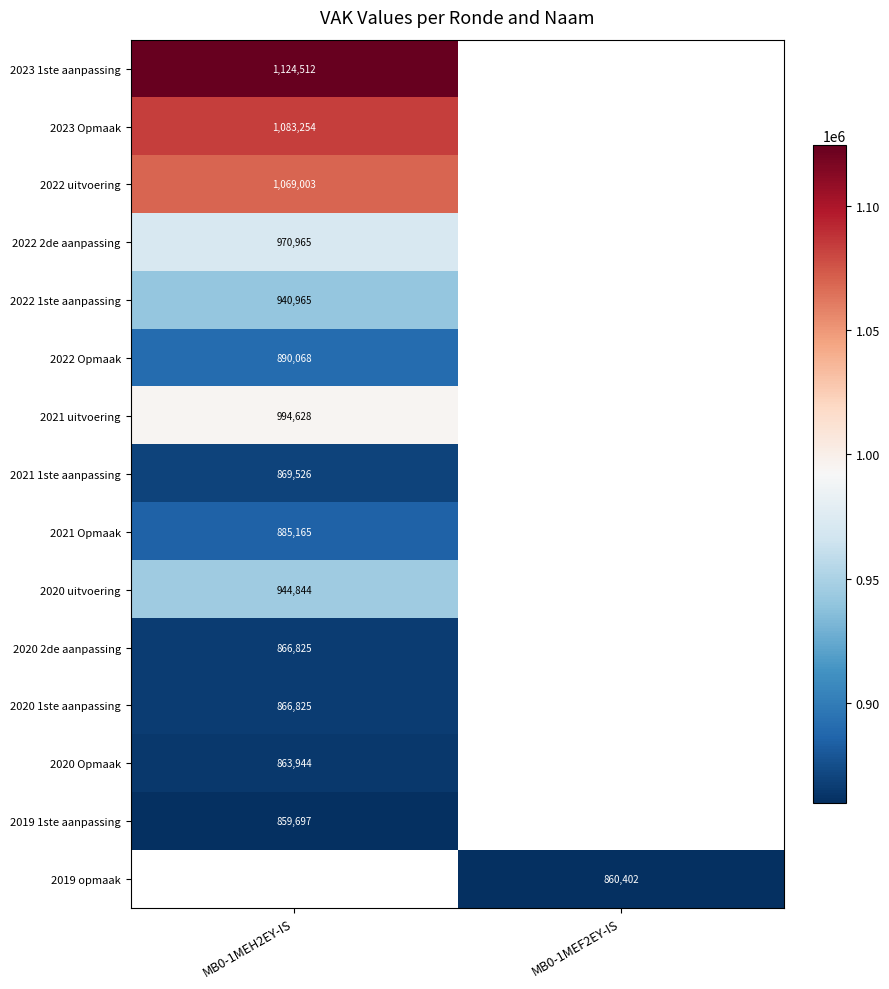

Is the value of 2022 Opmaak at MB0-1MEH2EY-IS greater than the value of 2023 Opmaak at MB0-1MEH2EY-IS?

No